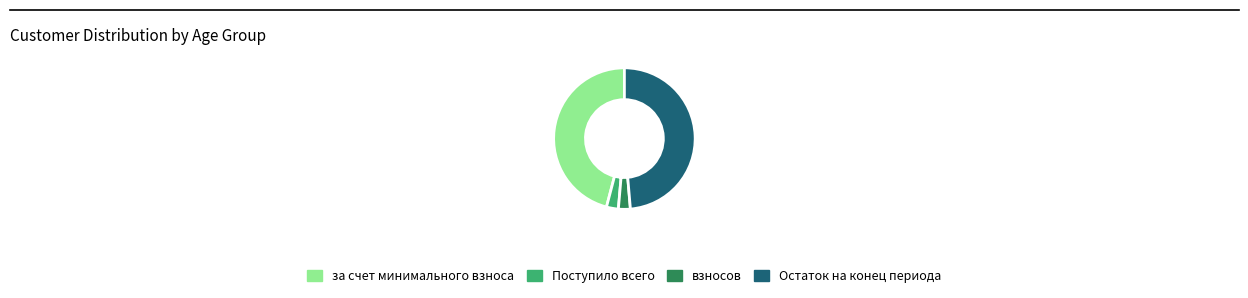

The за счет минимального взноса slice represents 46% of the pie. True or false?

True